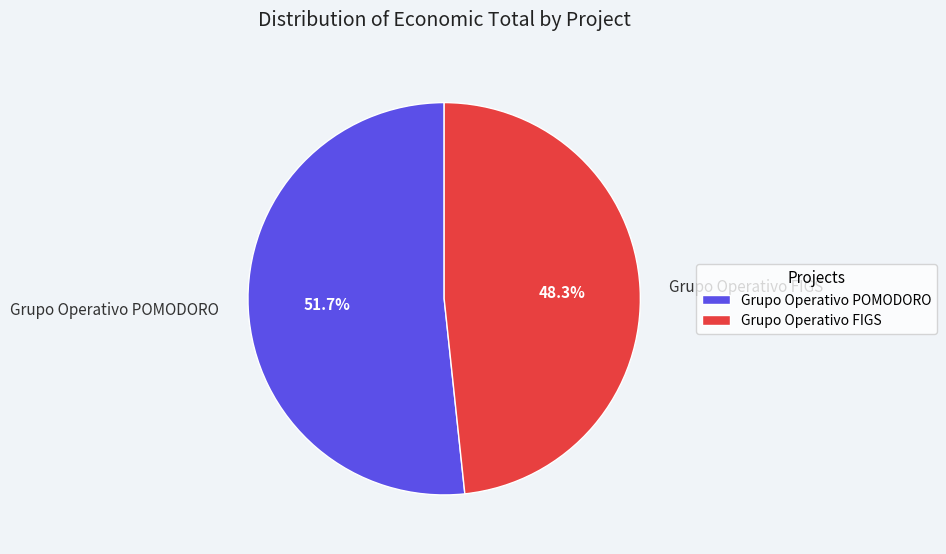

Combined, what portion of the pie is Grupo Operativo POMODORO and Grupo Operativo FIGS?

100.0%